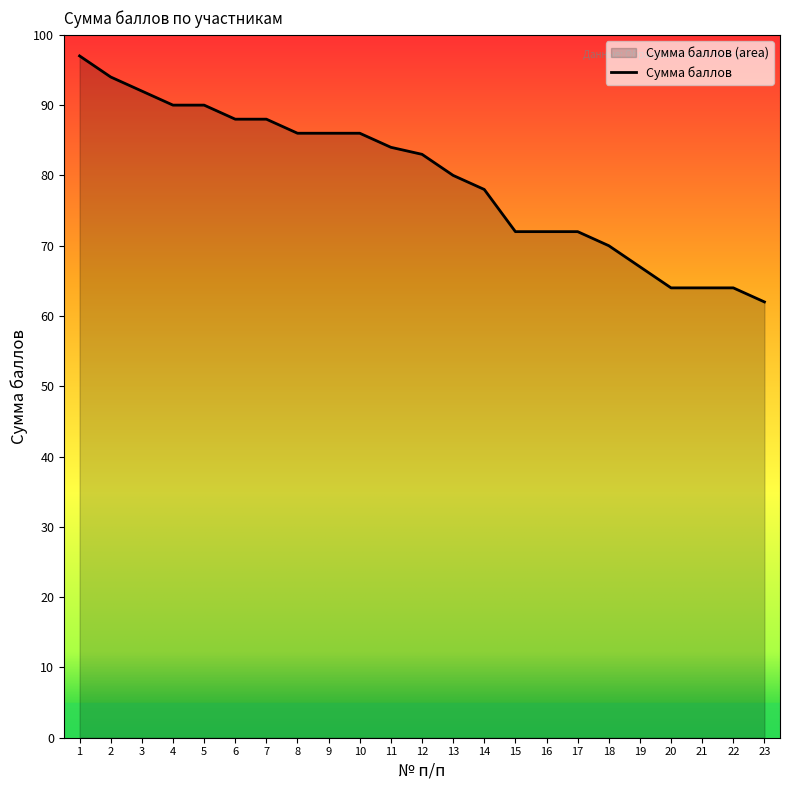

How many data points are above 83?

11